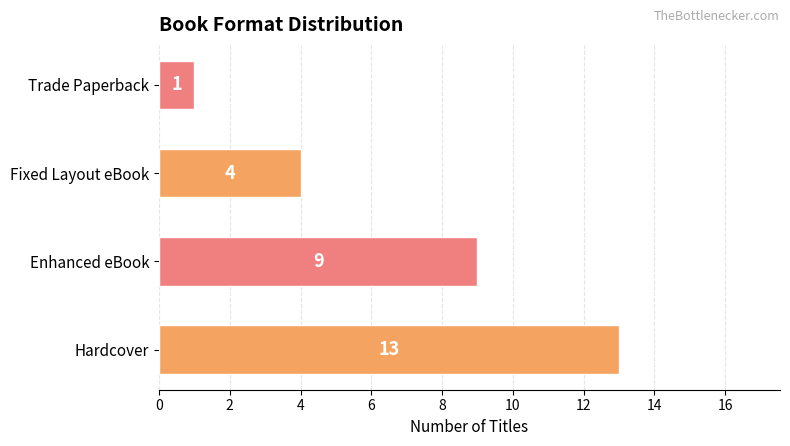

List the labels in order of value, largest first.

Hardcover, Enhanced eBook, Fixed Layout eBook, Trade Paperback